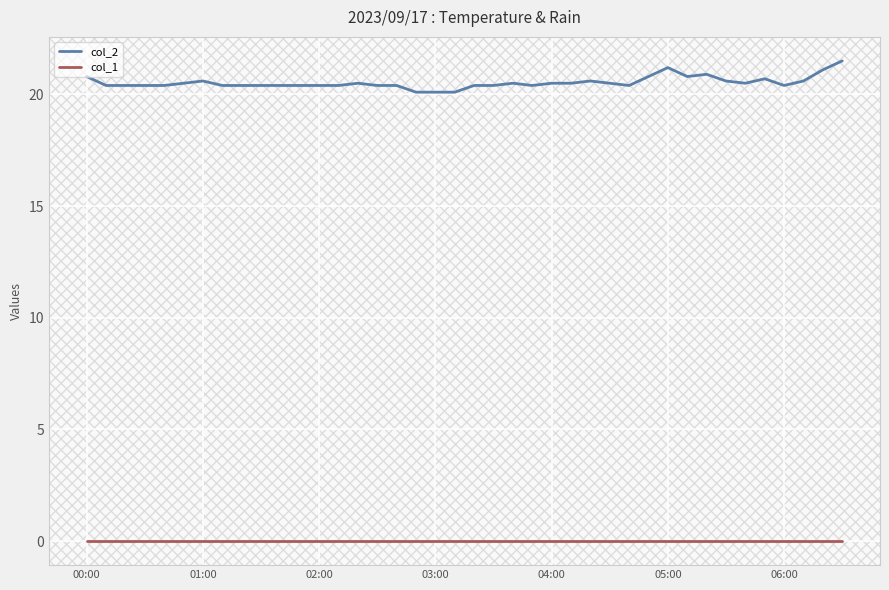

Which series has the largest total across all categories?

col_2